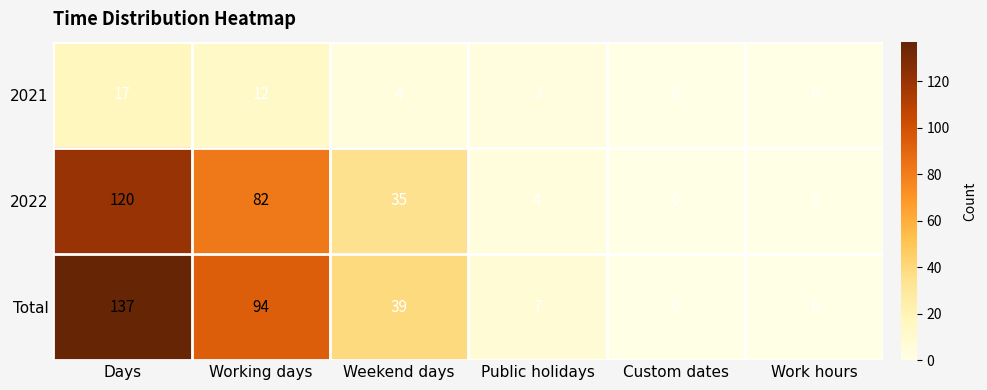

Which label corresponds to the largest value in the chart?

Days